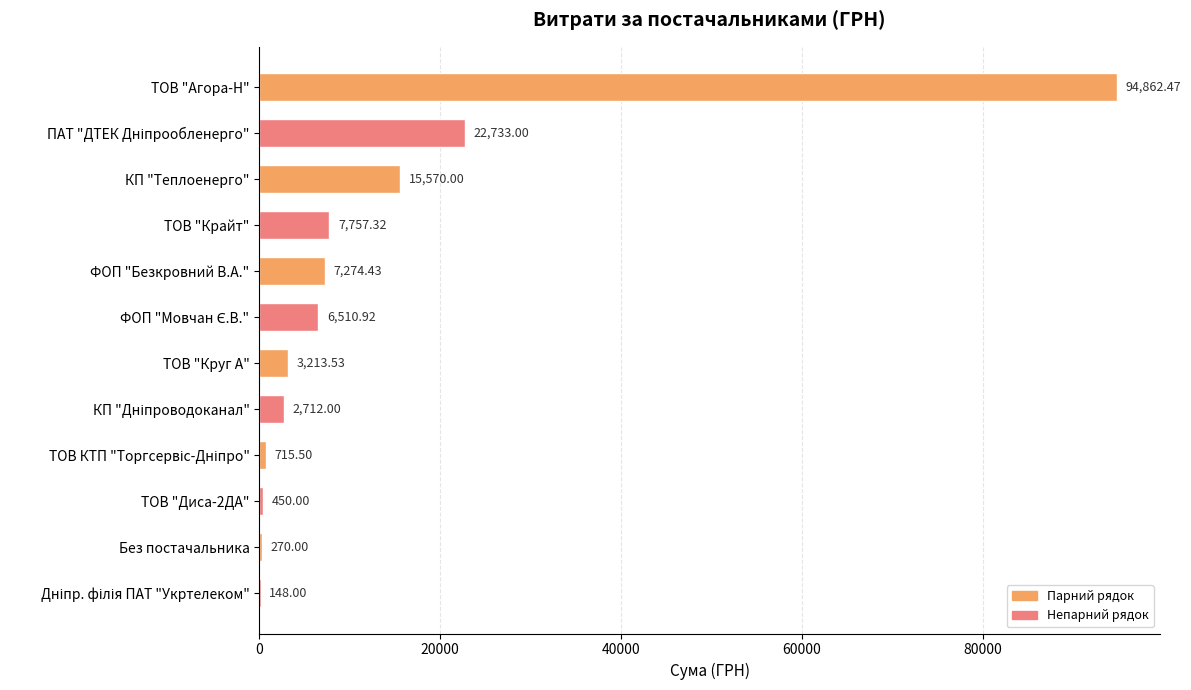

What is the sum of all values?

162217.2